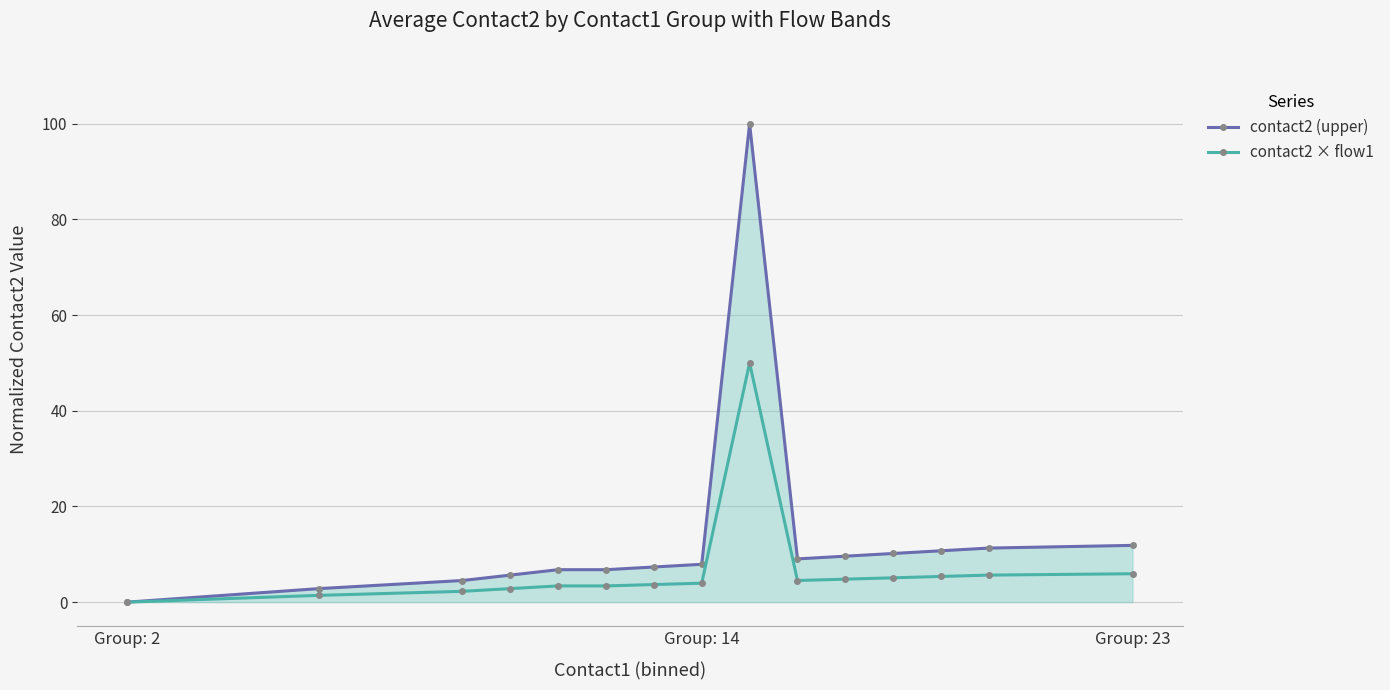

What is the highest value of the contact2 (upper) series?

100.0